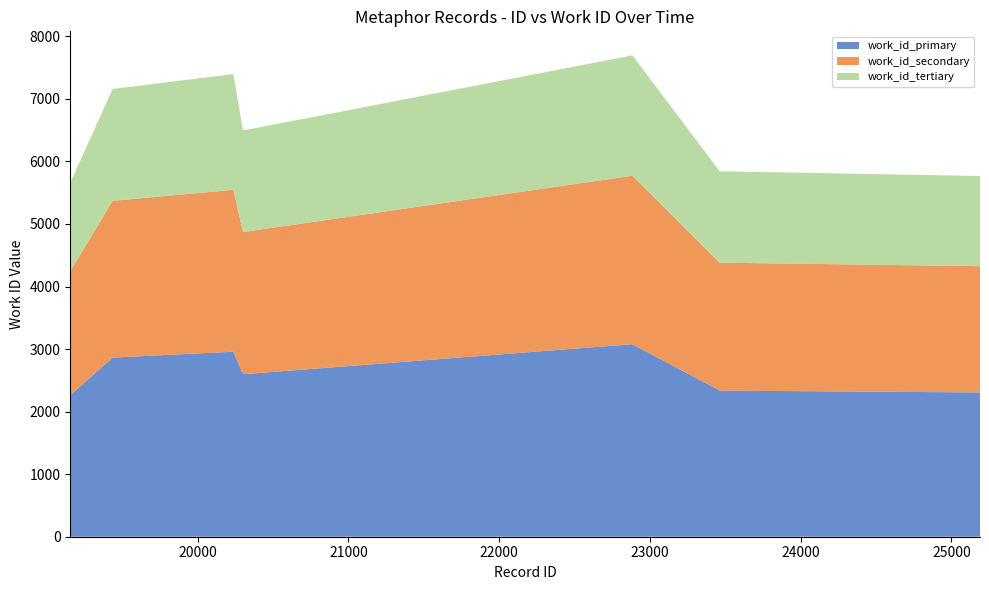

What is the minimum value for work_id_primary?

2263.2